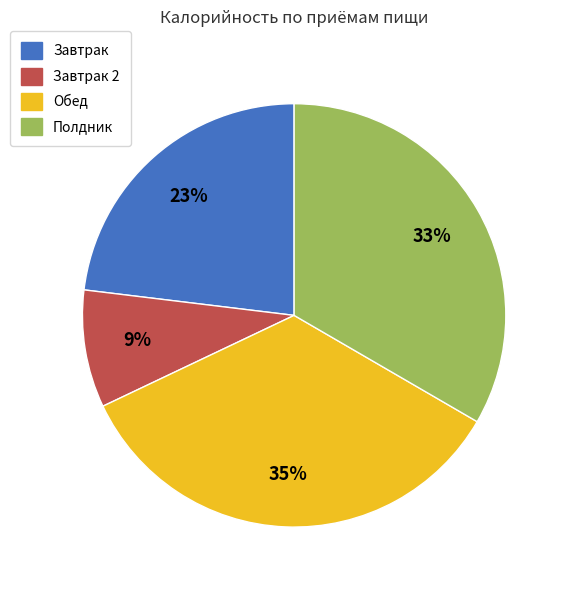

Is there a majority slice in this chart?

No